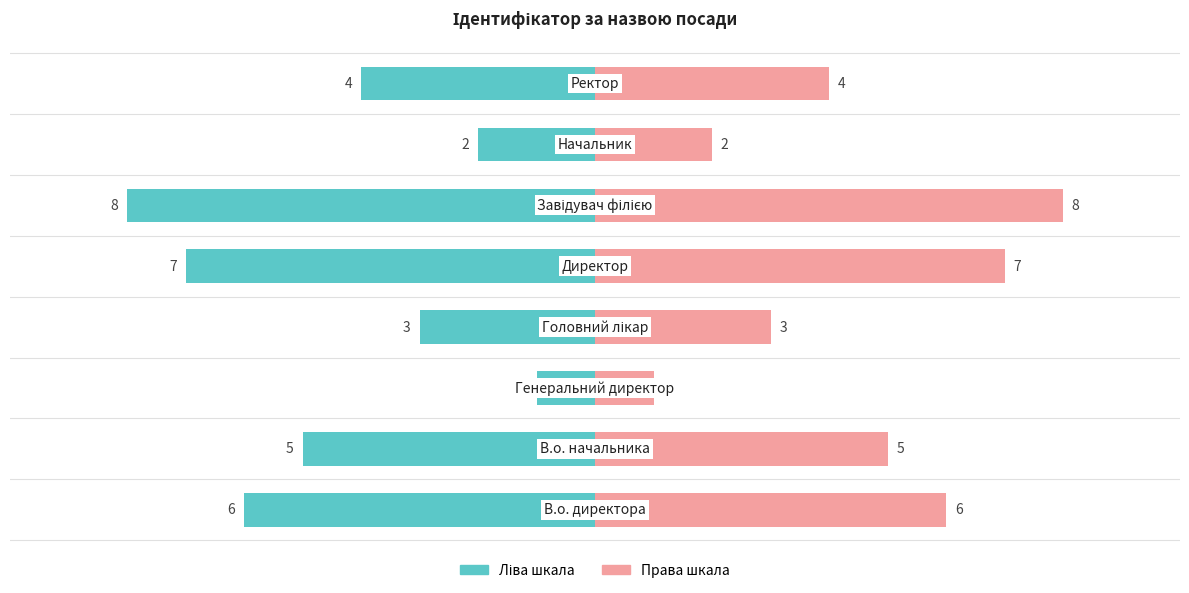

How many groups of bars are there?

8